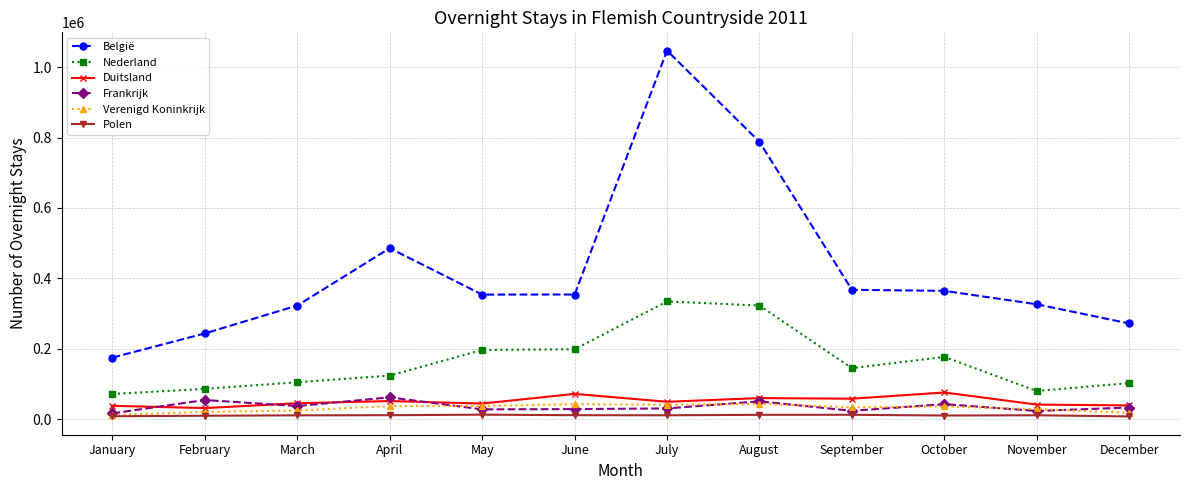

What is the sum of the Nederland values at March and July?

438913